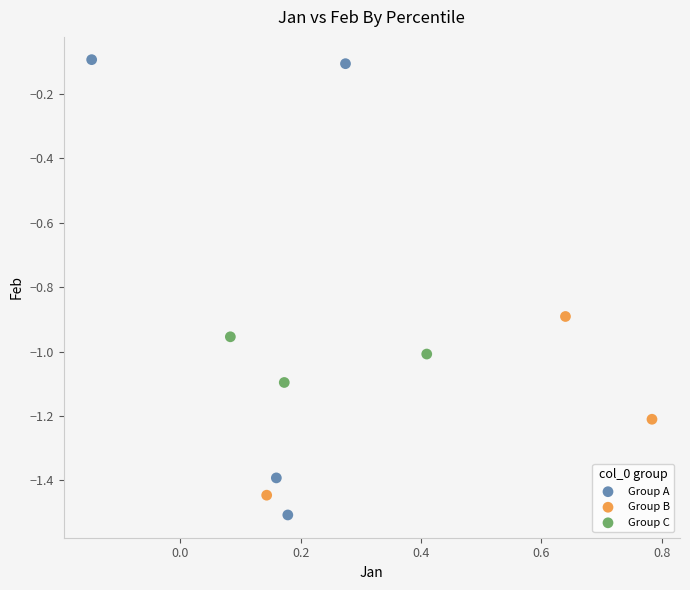

What are all the series names shown in the legend?

Group A, Group B, Group C